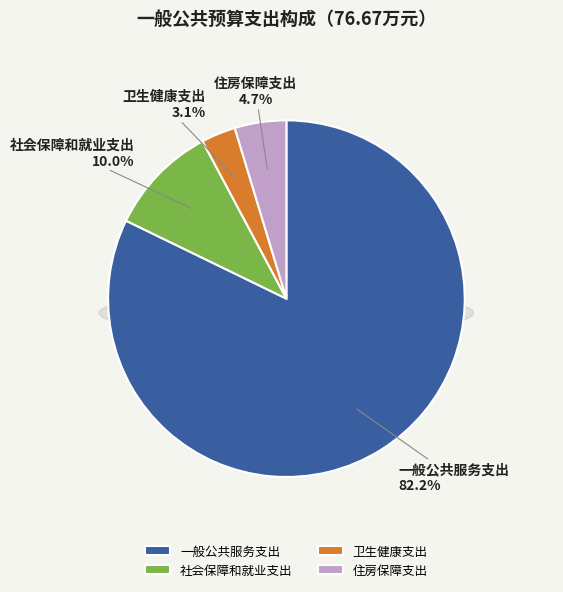

Do 卫生健康支出 and 社会保障和就业支出 together represent more than half of the pie?

No